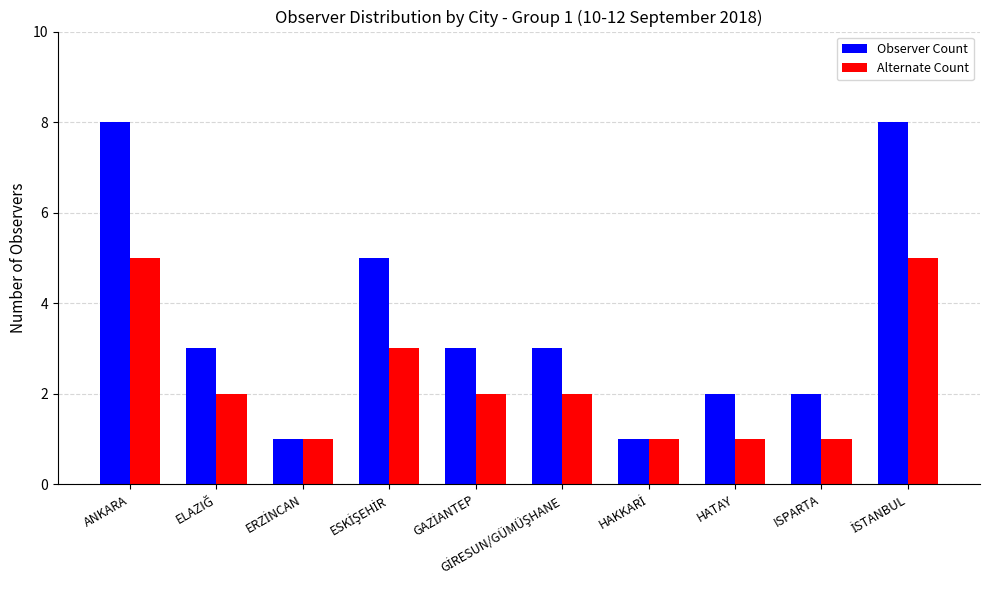

Is it true that Observer Count equals 8 at ANKARA?

True